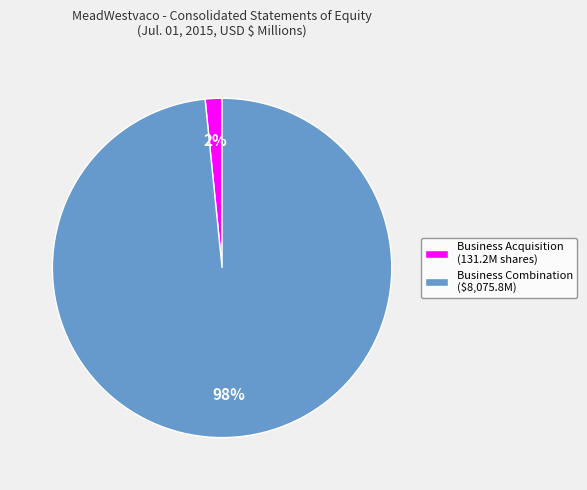

Do Business Combination ($8,075.8M) and Business Acquisition (131.2M shares) together represent more than half of the pie?

Yes